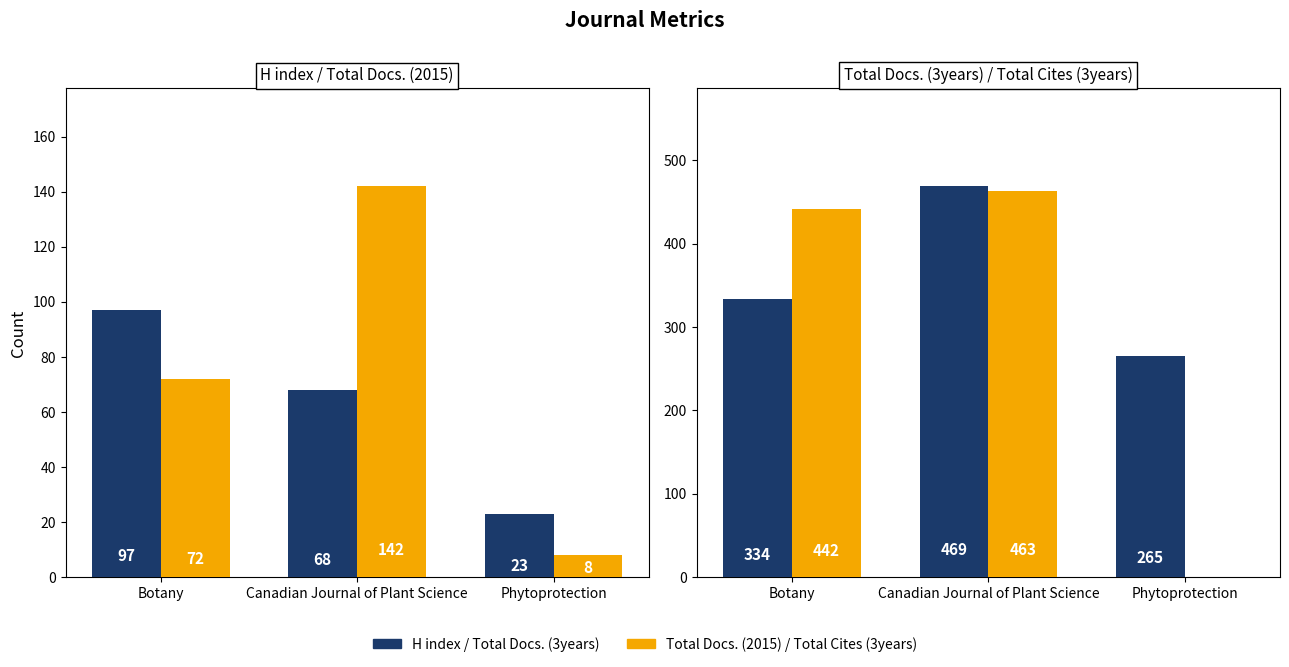

Reading left to right, transcribe all the data shown in this chart.

H index: 97	68	23
Total Docs. (2015): 72	142	8
Total Docs. (3years): 334	469	265
Total Cites (3years): 442	463	0